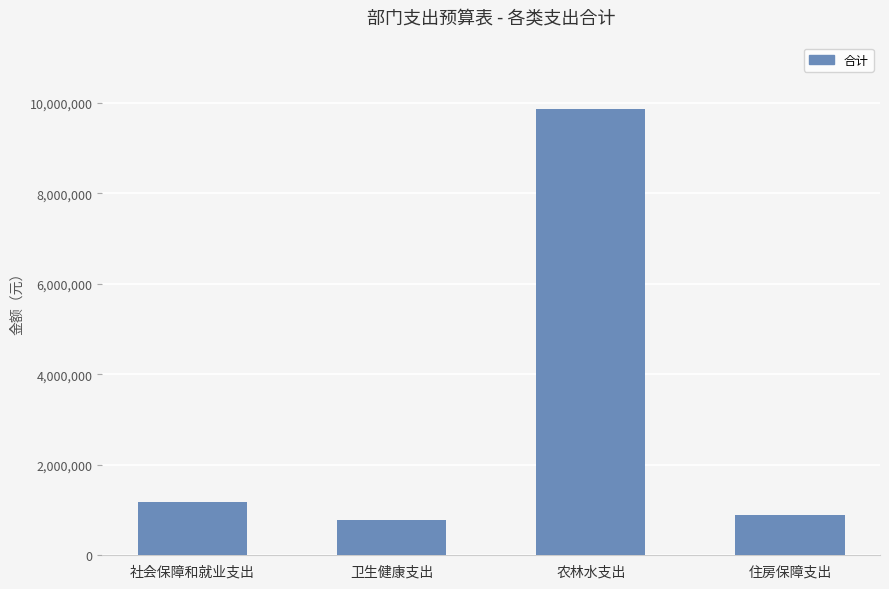

How many values are below 1173903?

2